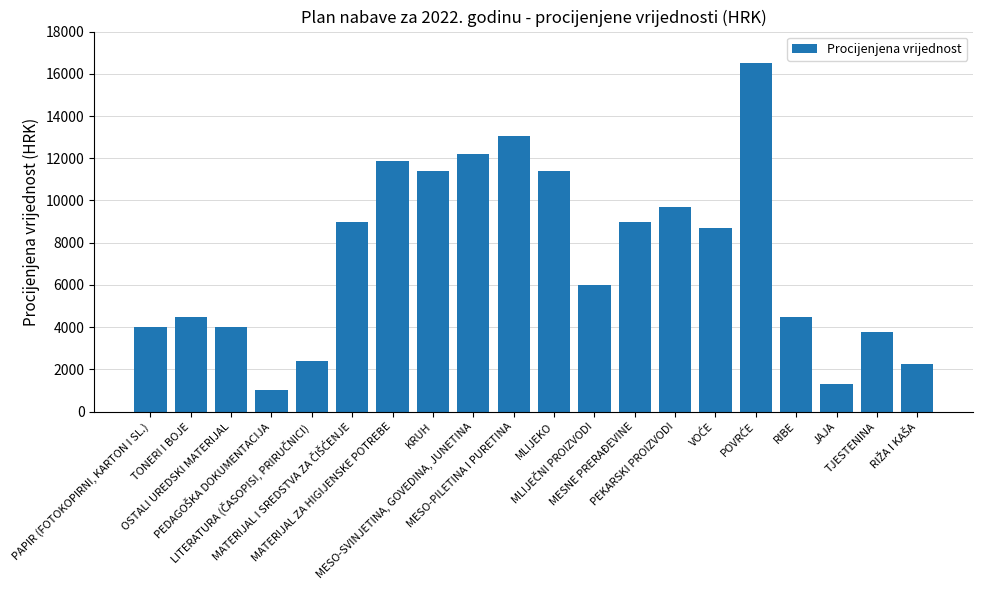

Reading right to left, list all the values displayed in this chart.

2250	3750	1305	4500	16530	8700	9700	9000	6000	11400	13050	12180	11400	11850	9000	2400	1000	4000	4500	4000